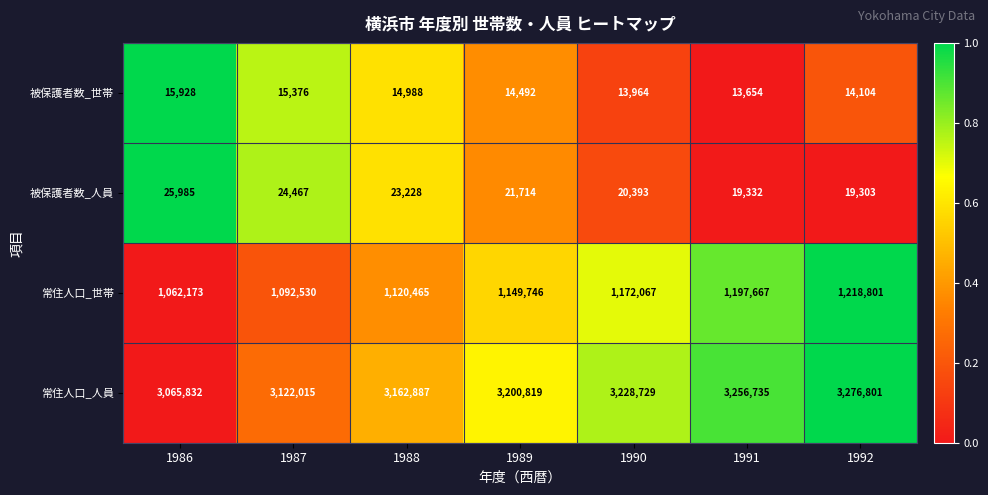

How many categories are shown in the chart?

7